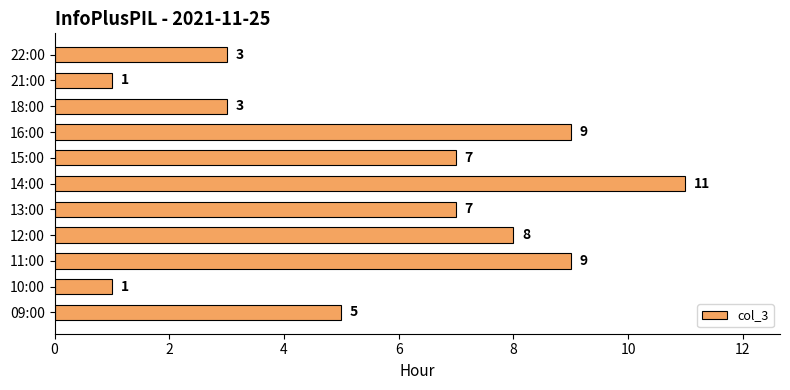

What is the sum of all values?

64